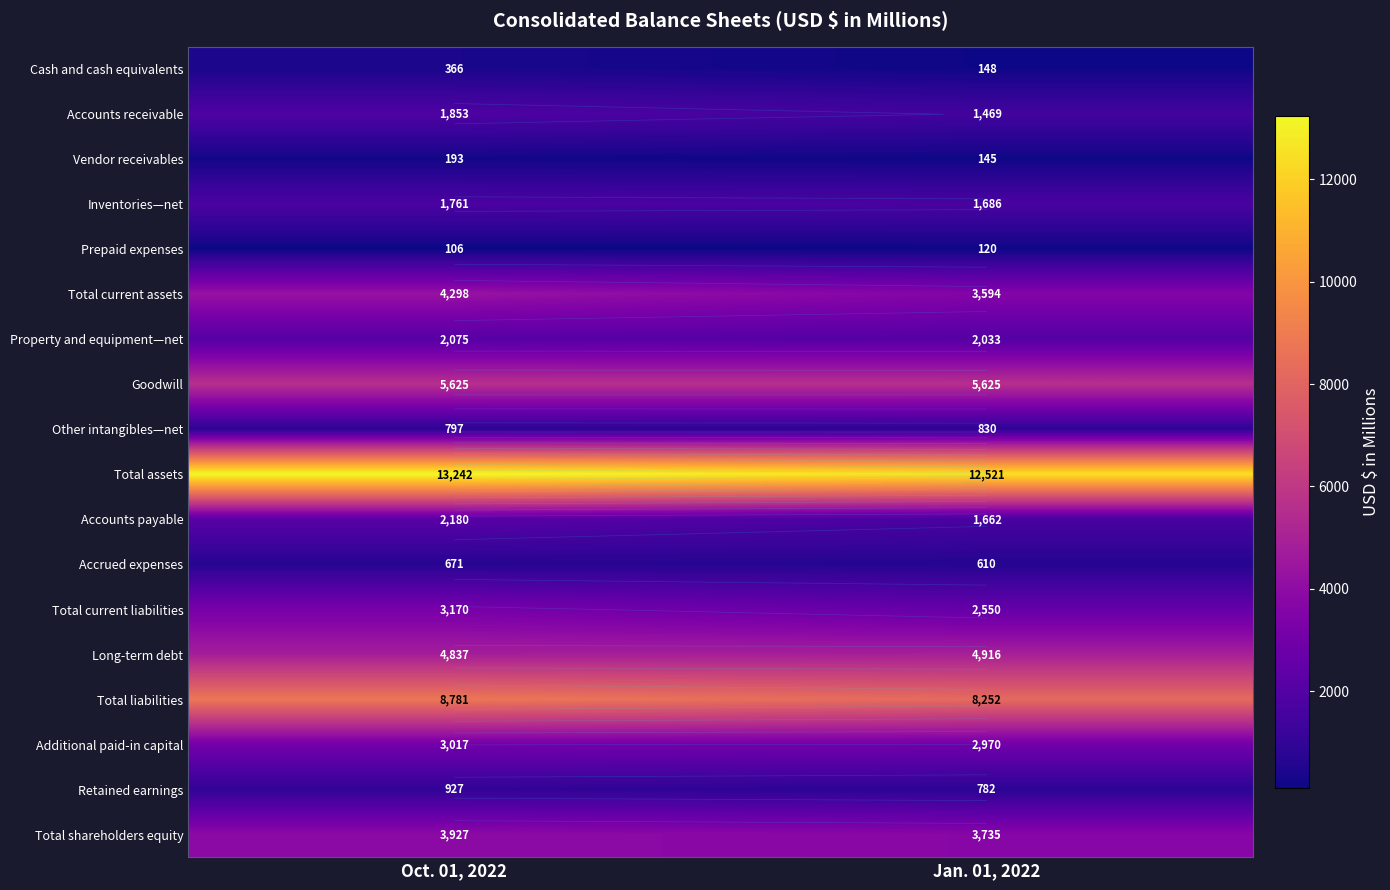

Which series changed the most between Oct. 01, 2022 and Jan. 01, 2022?

Total assets